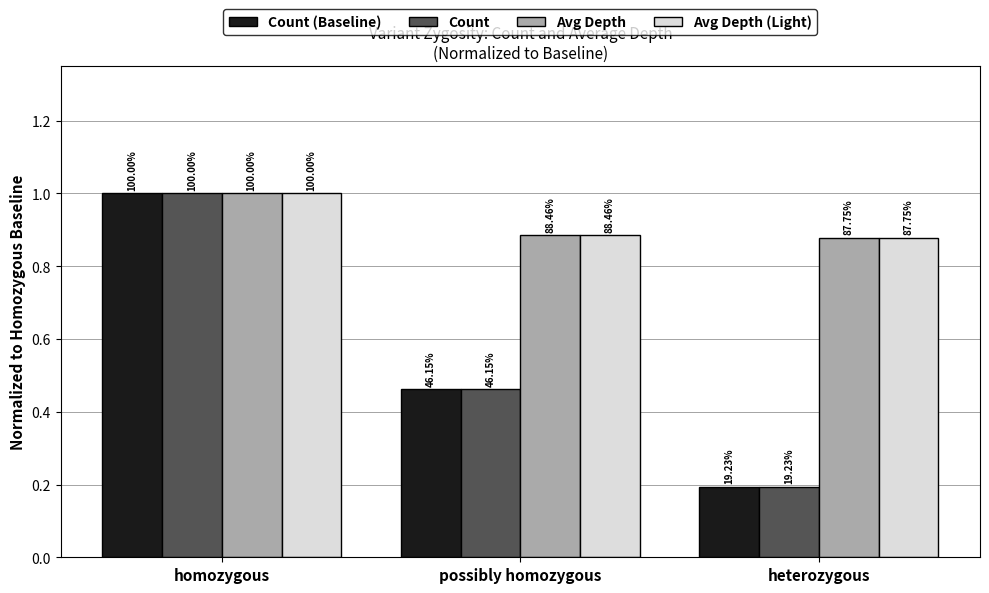

What value does the Count (Baseline) series have at homozygous?

1.0